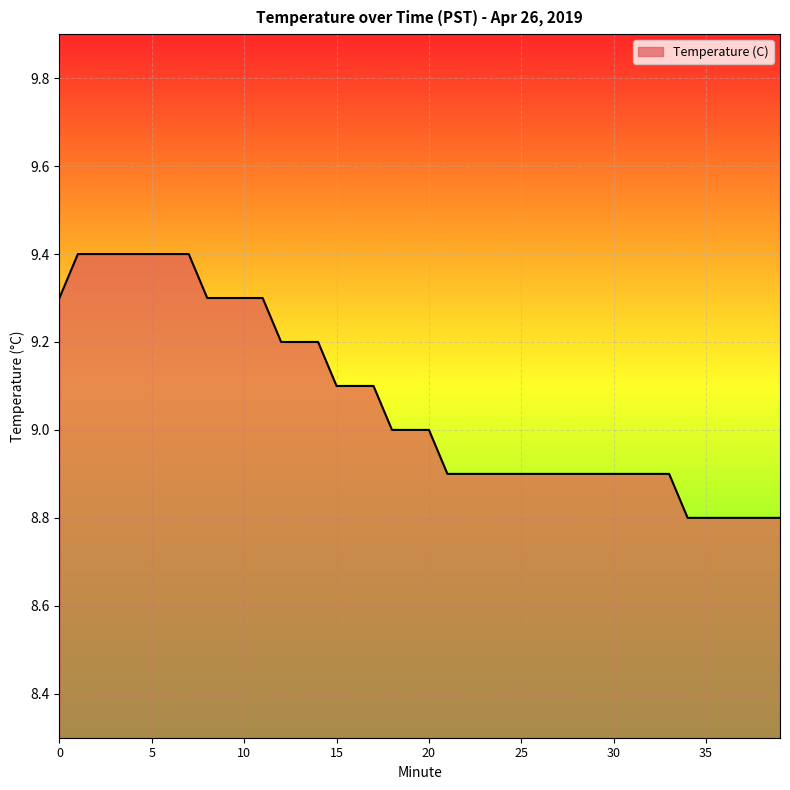

Reading left to right, what are all the values shown in this chart?

9.3	9.4	9.4	9.4	9.4	9.4	9.4	9.4	9.3	9.3	9.3	9.3	9.2	9.2	9.2	9.1	9.1	9.1	9.0	9.0	9.0	8.9	8.9	8.9	8.9	8.9	8.9	8.9	8.9	8.9	8.9	8.9	8.9	8.9	8.8	8.8	8.8	8.8	8.8	8.8